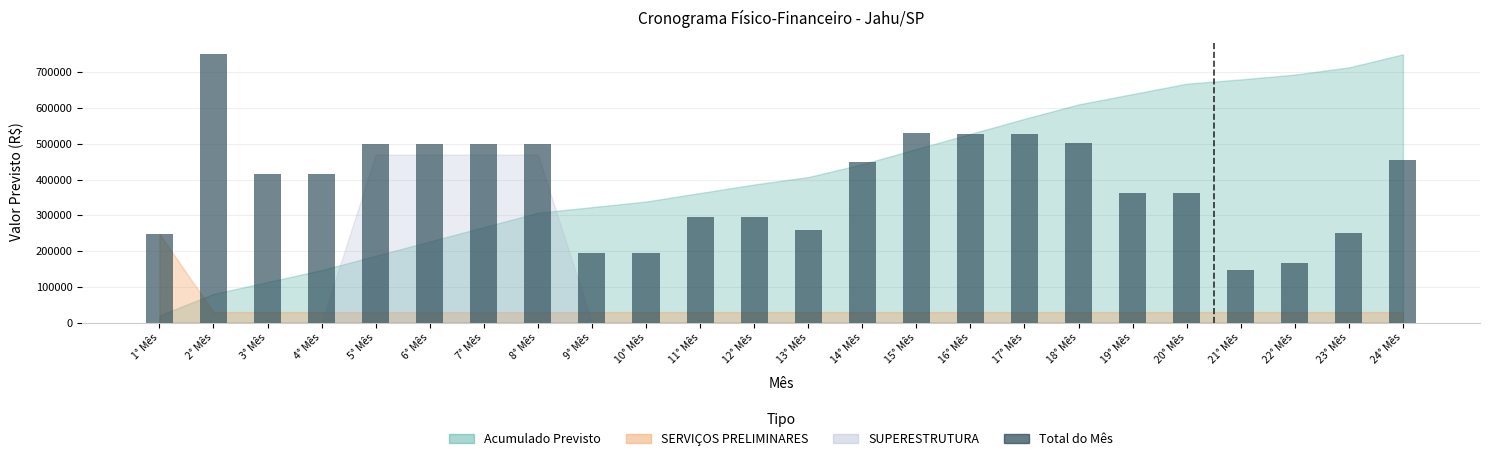

How many bars are there in total?

24